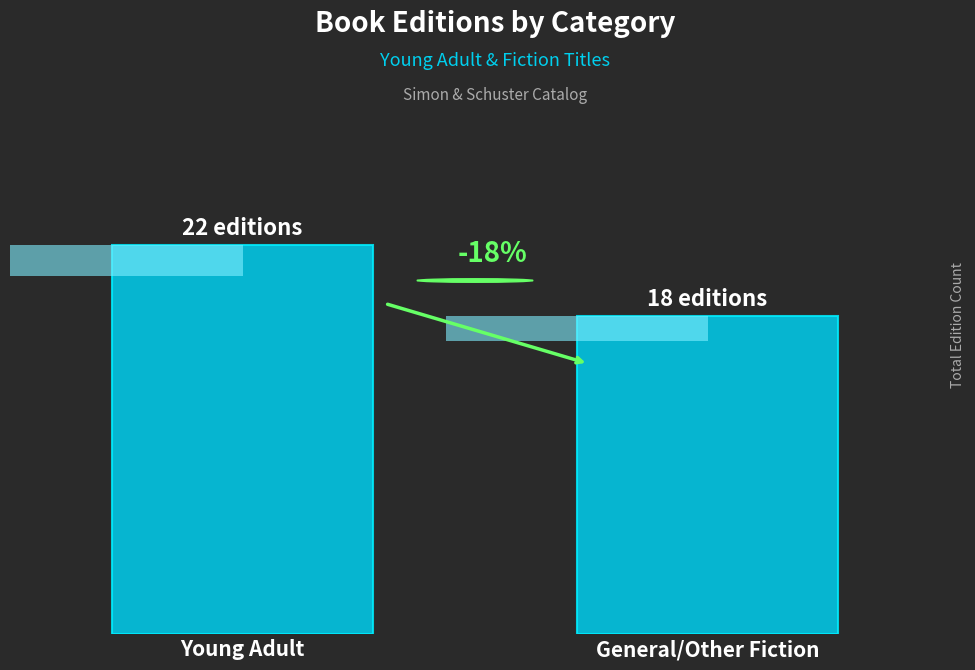

What position from the left is General/Other Fiction?

2